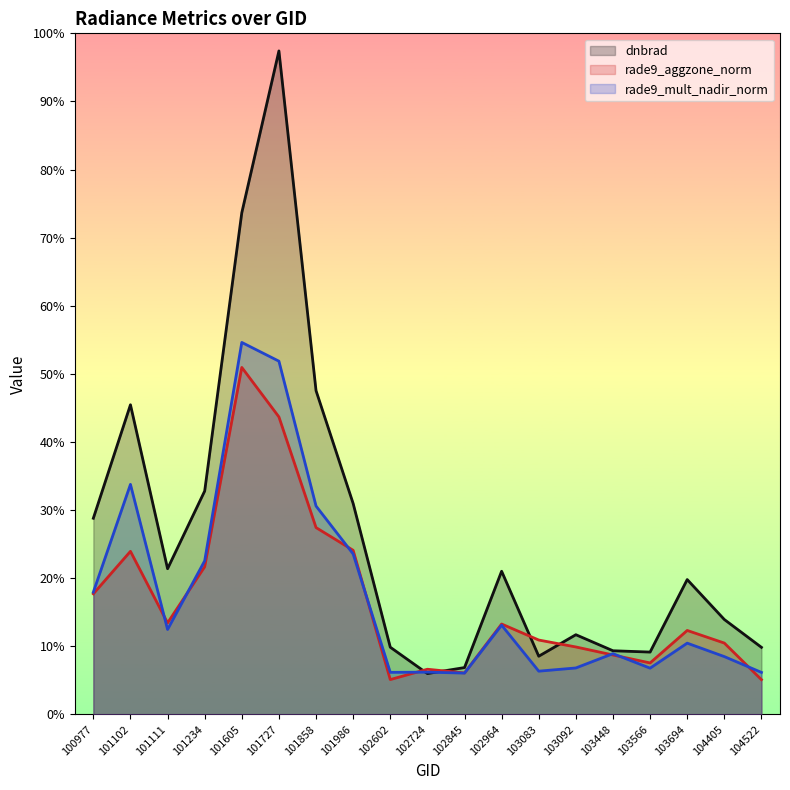

What are all the series names shown in the legend?

dnbrad, rade9_aggzone_norm, rade9_mult_nadir_norm